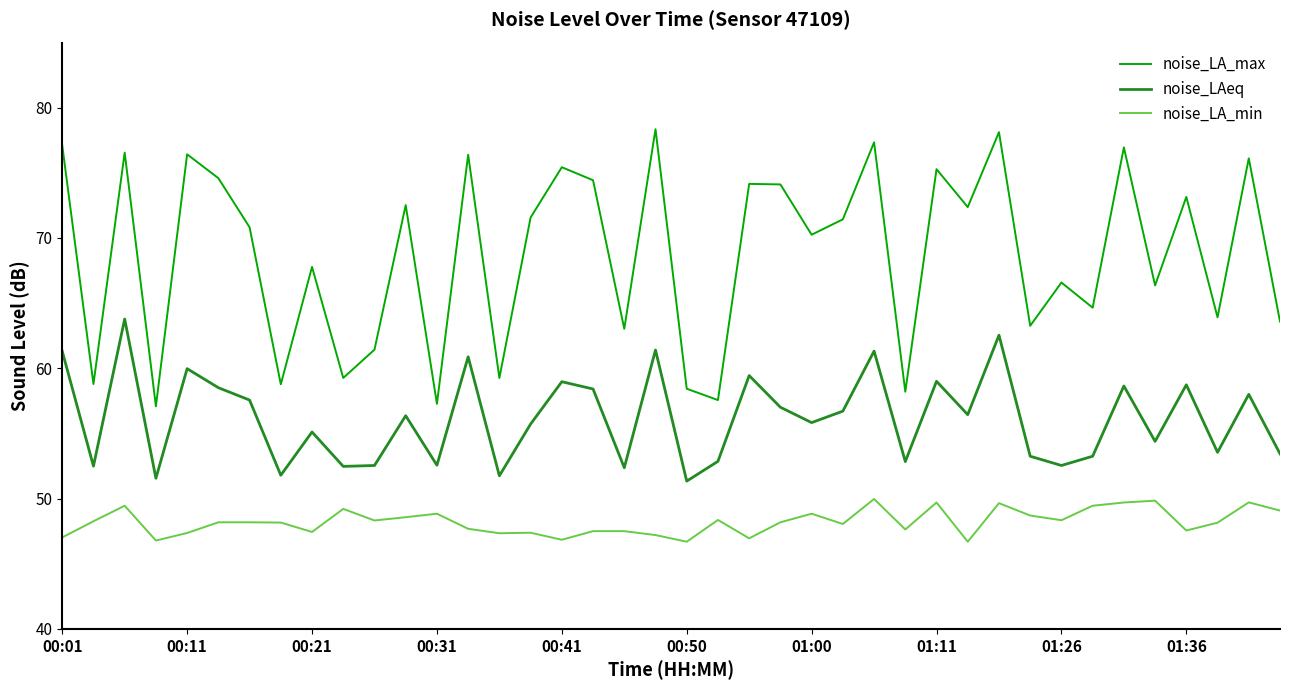

Which series has the largest range (max minus min)?

noise_LA_max